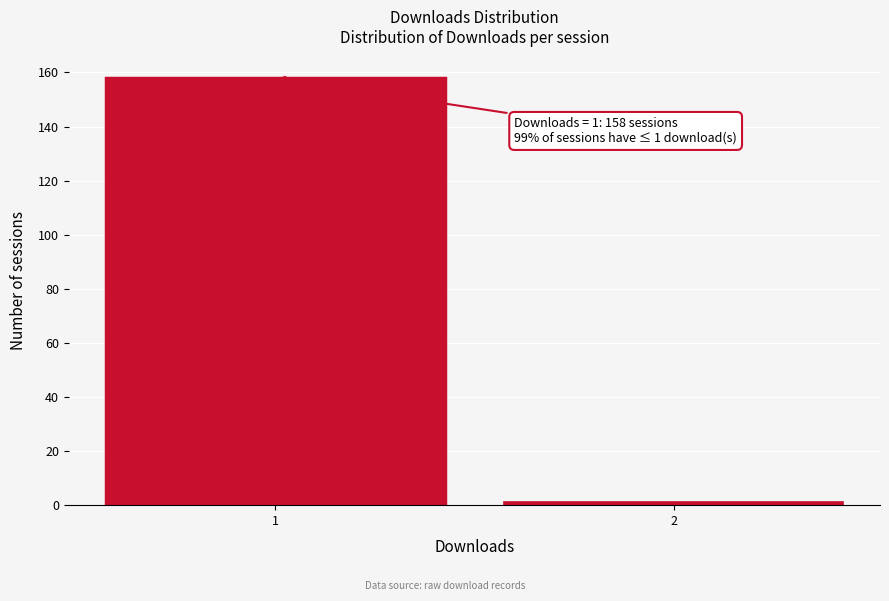

Reading right to left, transcribe all the data shown in this chart.

2=1	1=158